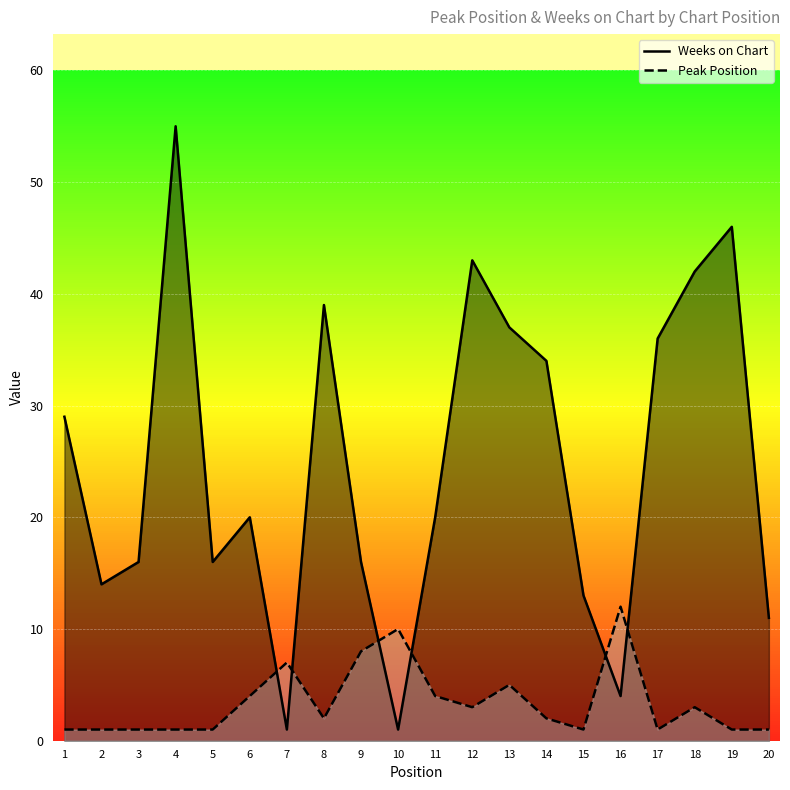

After their last crossing, which series has the higher values: Peak Position or Weeks on Chart?

Weeks on Chart